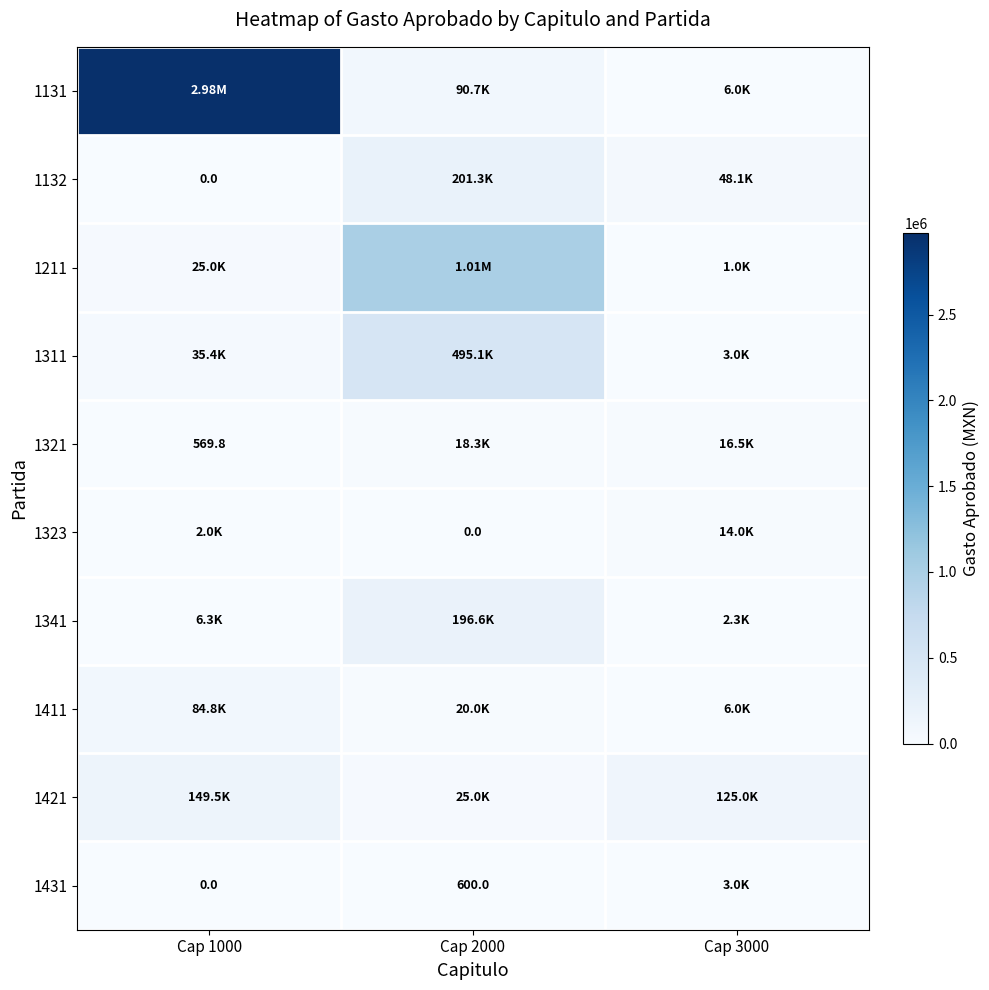

The 1341 series shows 105959.4 at Cap 2000. True or false?

False